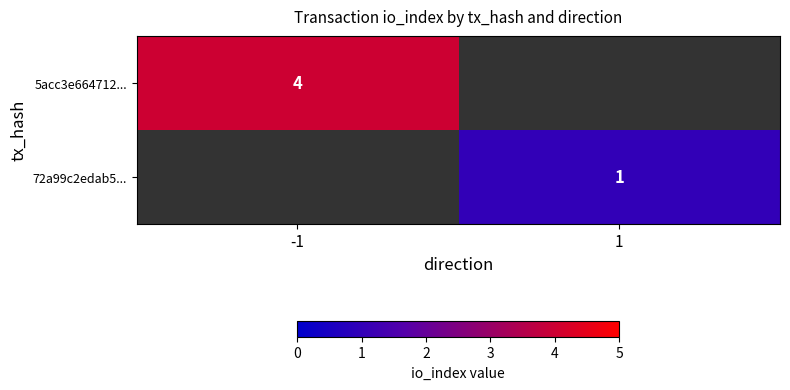

The 72a99c2edab5... series shows 1 at 1. True or false?

True